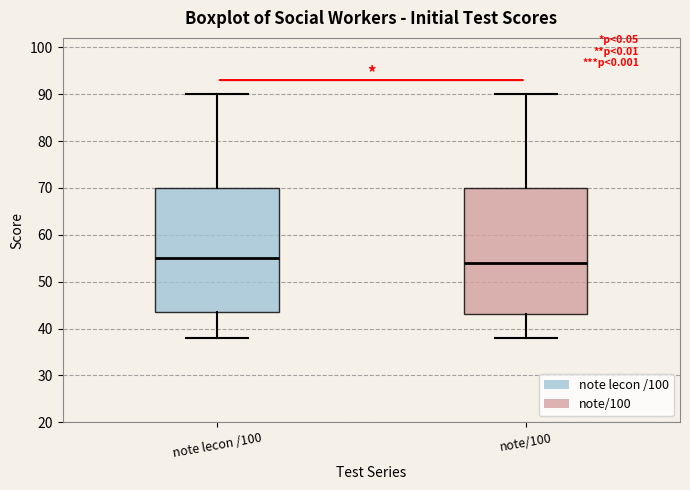

Which box's median line is the highest?

note lecon /100